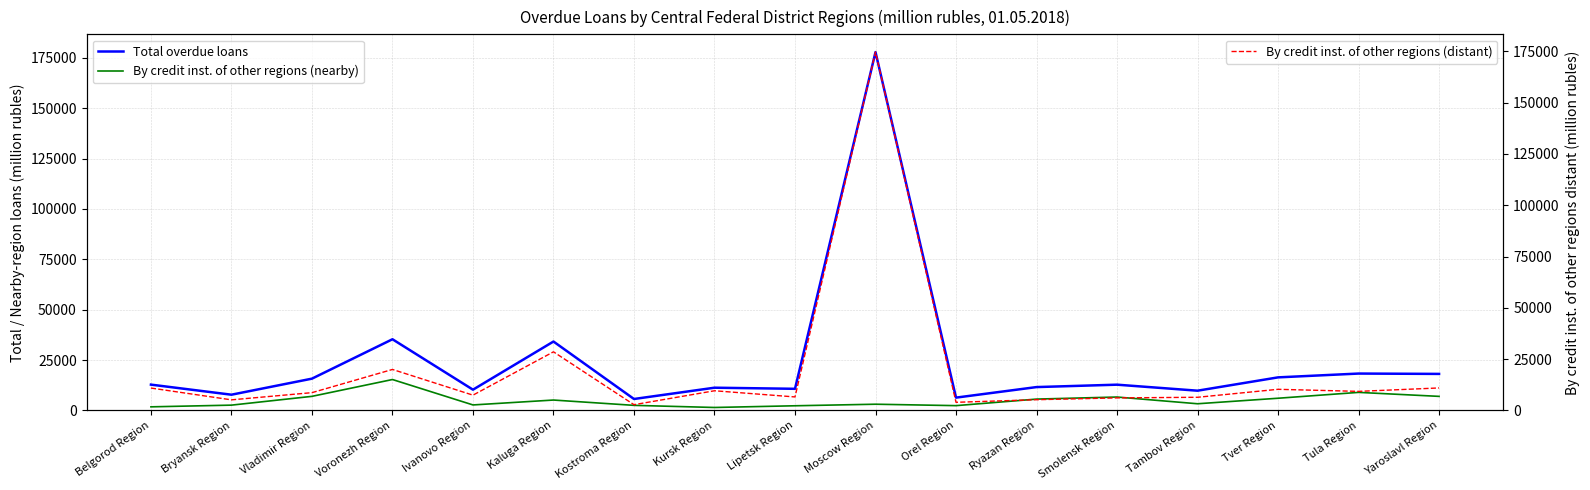

In By credit inst. of other regions (nearby), how many points are lower than both neighbors (excluding endpoints)?

4